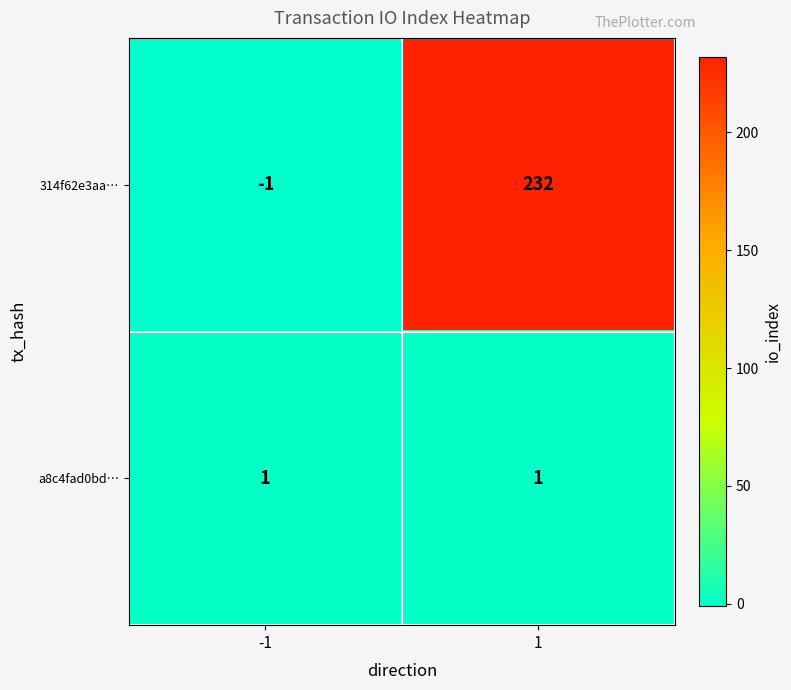

What is the sum of the 314f62e3aa… values at 1 and -1?

231